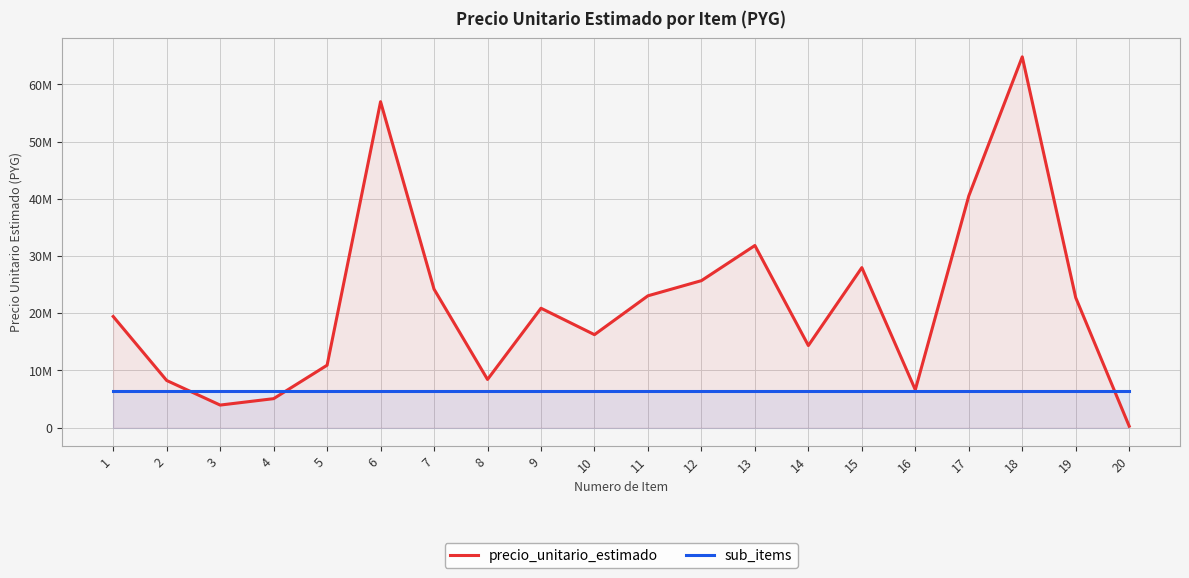

How many interior local peaks does the precio_unitario_estimado series have?

5